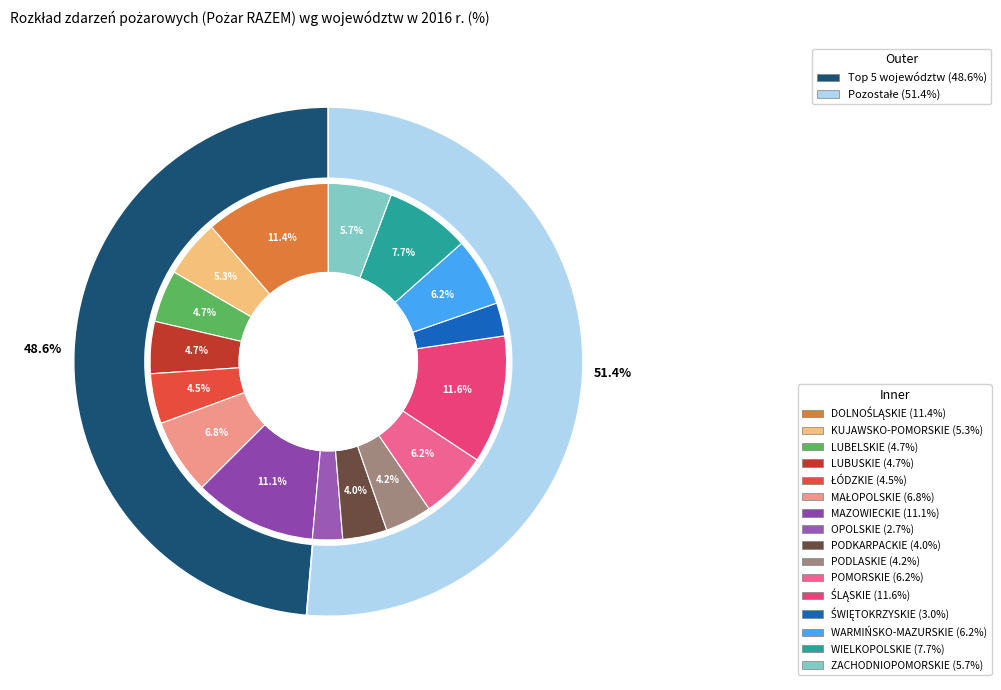

What is the largest slice in the pie chart?

ŚLĄSKIE